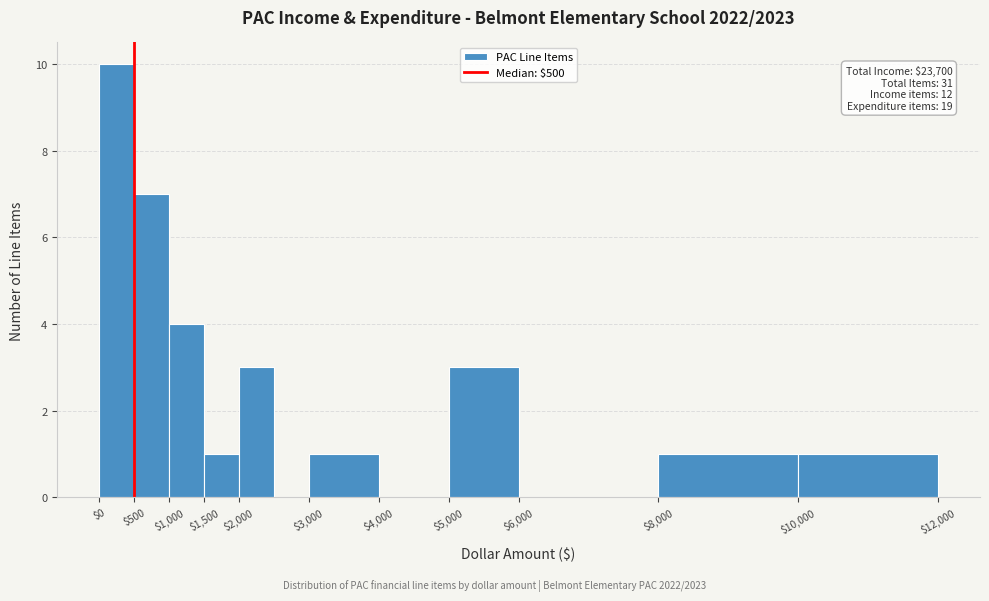

Which range on the x-axis has the tallest bar?

0 to 500